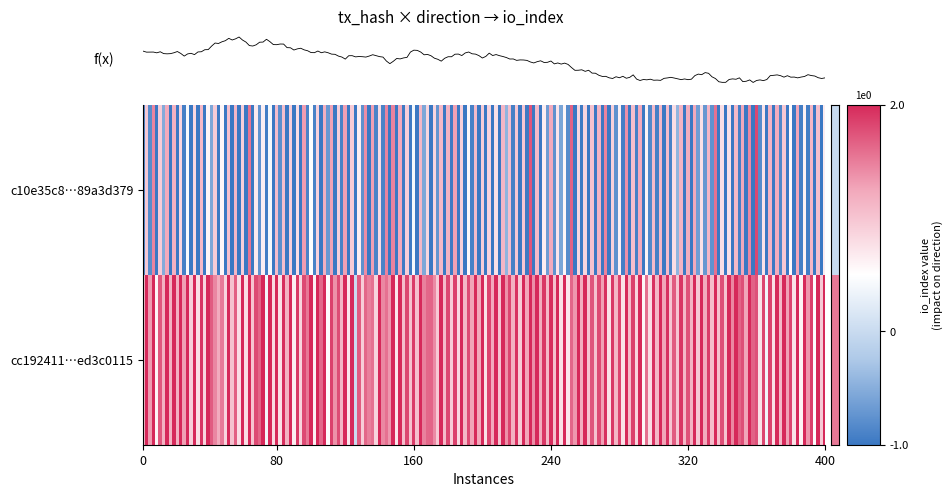

Reading left to right, what are all the values shown in this chart?

c10e35c8b950e13f19fbd89957e143f89a3d379: -1	1
cc19241156d24138ffb809d68eb2c70ed3c0115: 1	2